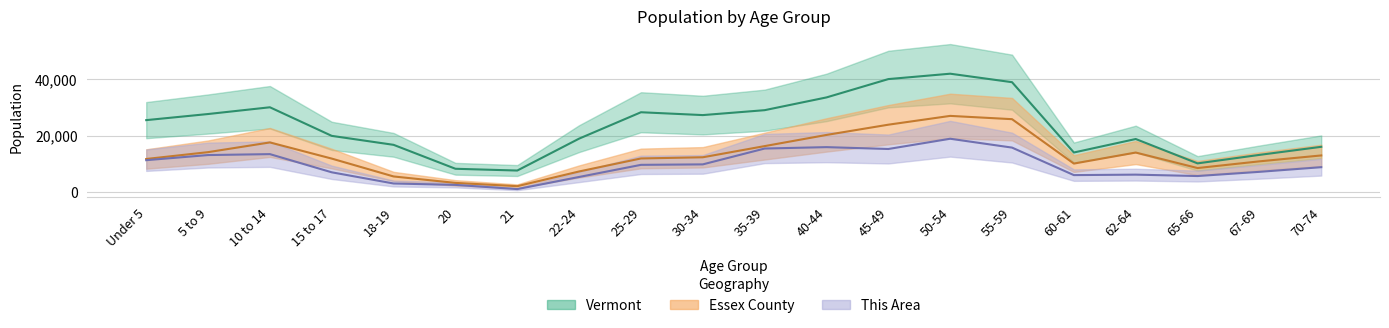

What are all the series names shown in the legend?

This Area, Essex County, Vermont